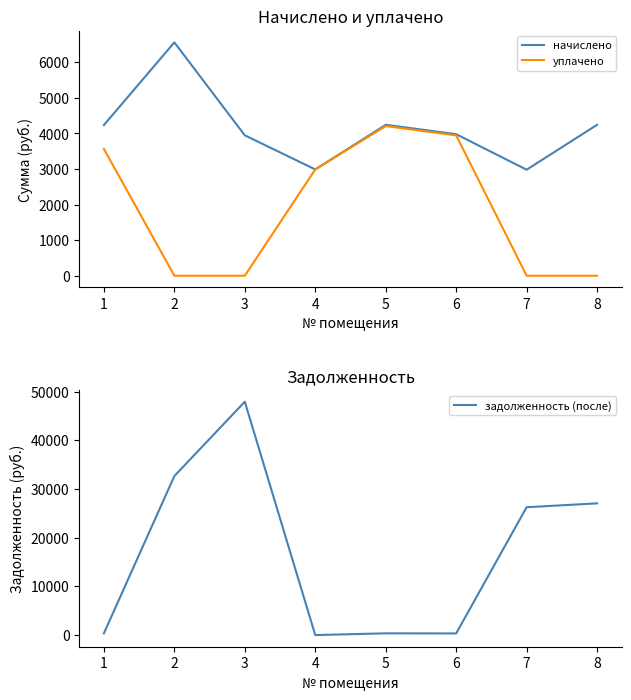

True or false: начислено and уплачено cross at least once.

False